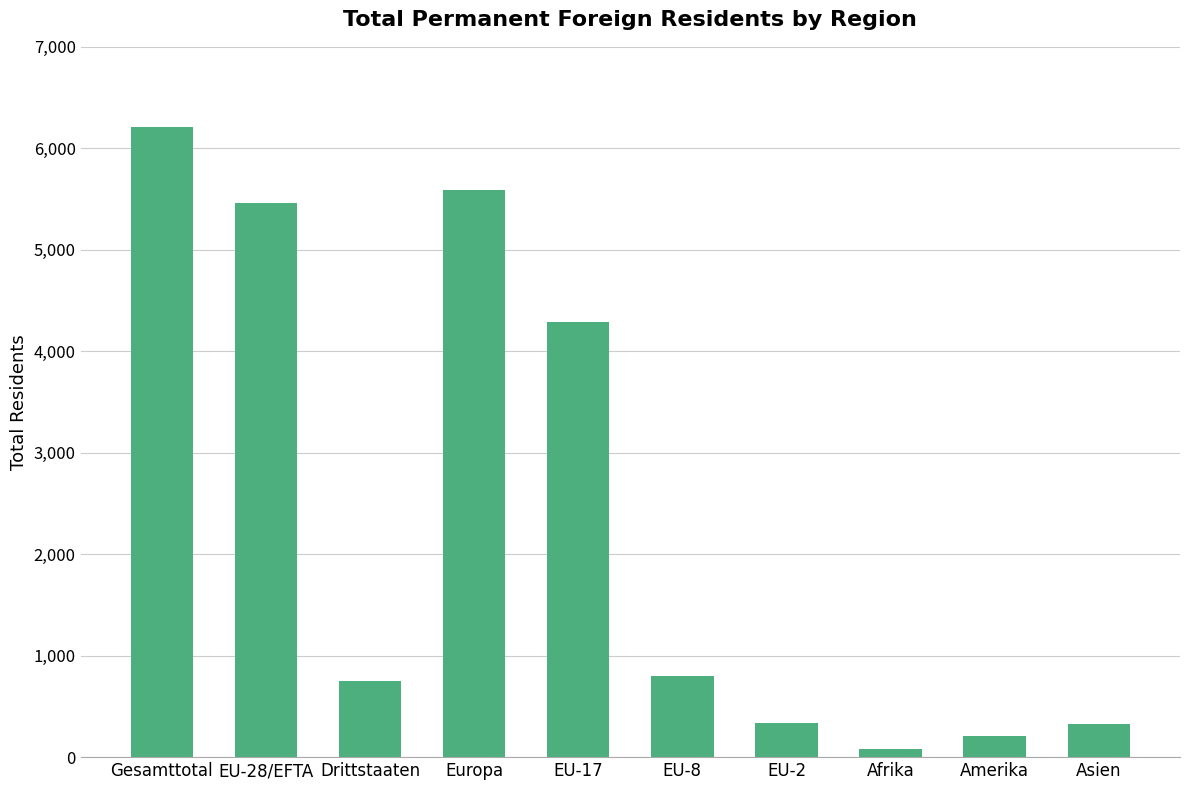

Which has a higher value, EU-8 or Afrika?

EU-8